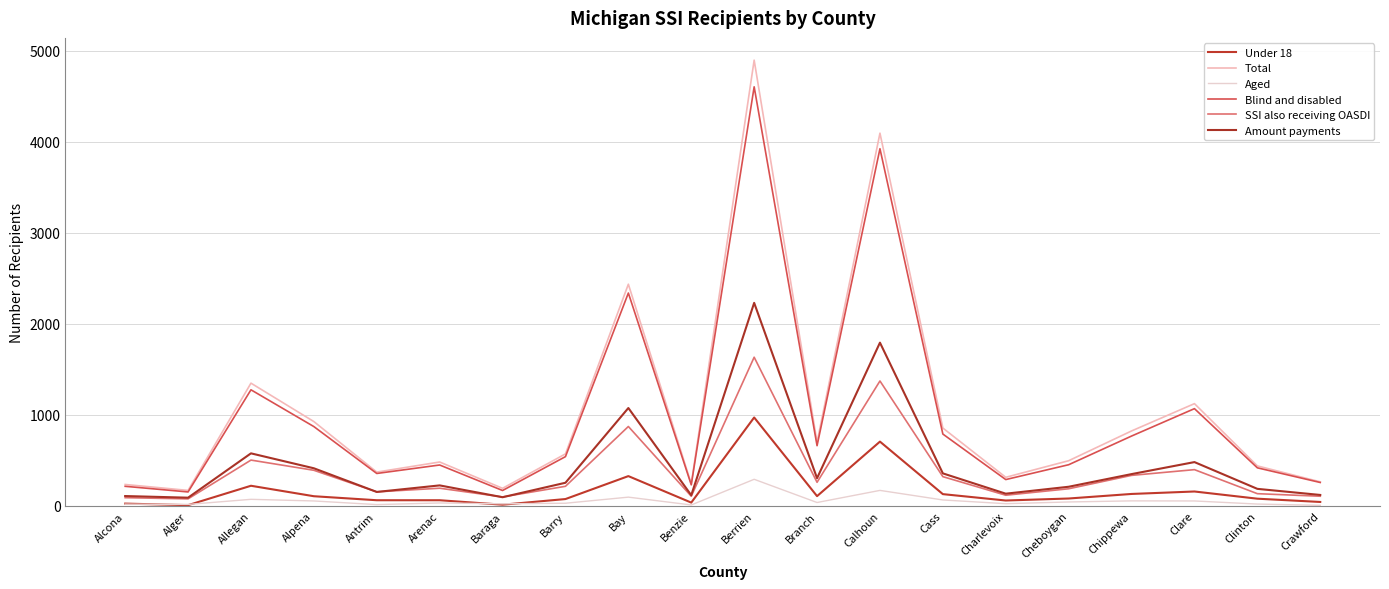

Reading left to right, transcribe all the data shown in this chart.

Under 18: 26	9	222	107	63	63	14	76	328	37	972	108	707	130	60	82	132	159	80	44
Total: 236	171	1349	927	372	483	194	572	2436	243	4897	700	4095	856	315	497	824	1124	440	265
Aged: 20	17	73	55	15	33	24	30	97	11	293	38	171	66	25	44	56	55	21	7
Blind and disabled: 216	154	1276	872	357	450	170	542	2339	232	4604	662	3924	790	290	453	768	1069	419	258
SSI also receiving OASDI: 91	78	504	392	155	195	99	216	873	107	1634	260	1373	322	118	189	336	399	135	107
Amount payments: 109	91	578	414	154	226	96	255	1076	118	2231	305	1794	358	135	211	350	482	188	121